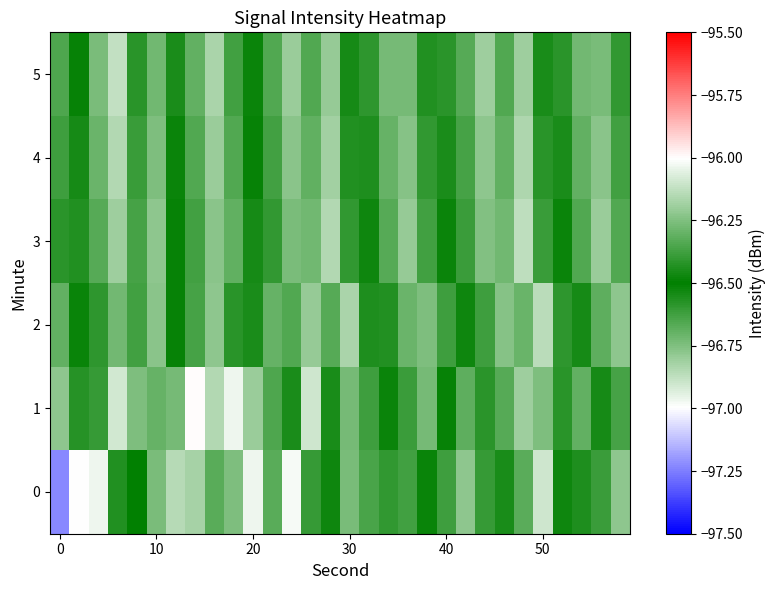

How many distinct data groups are displayed?

6